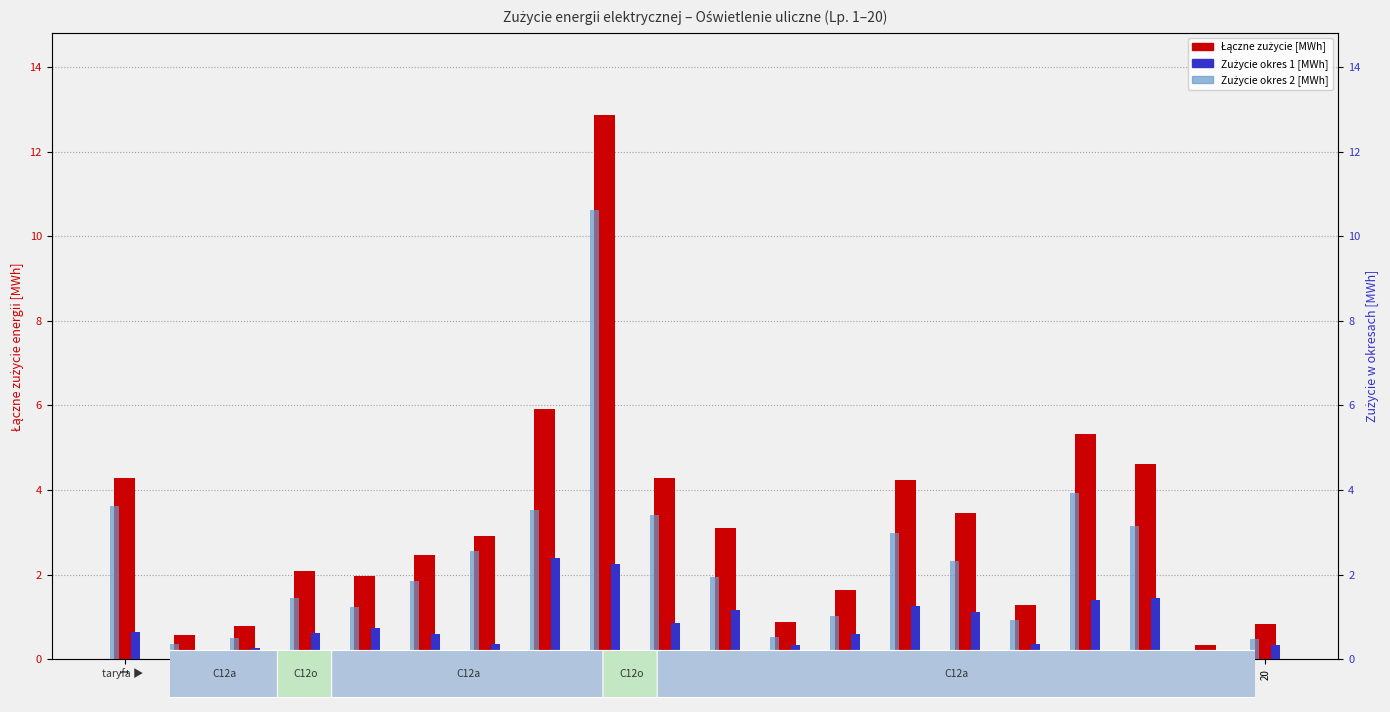

How many series are shown in this chart?

3